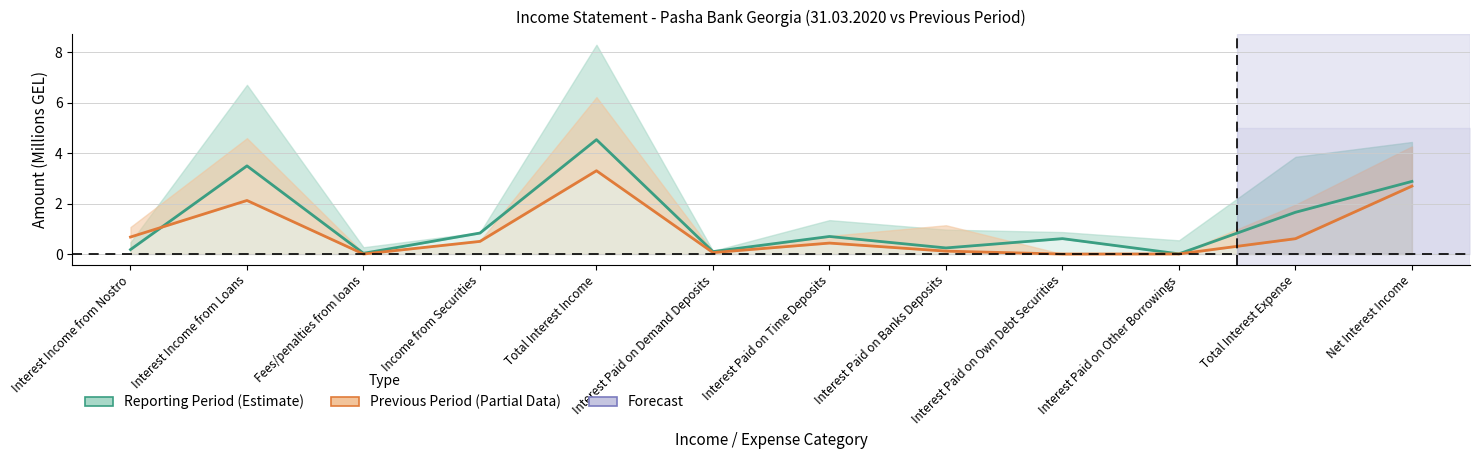

Is it true that Reporting Period GEL equals 1.4 at Net Interest Income?

False